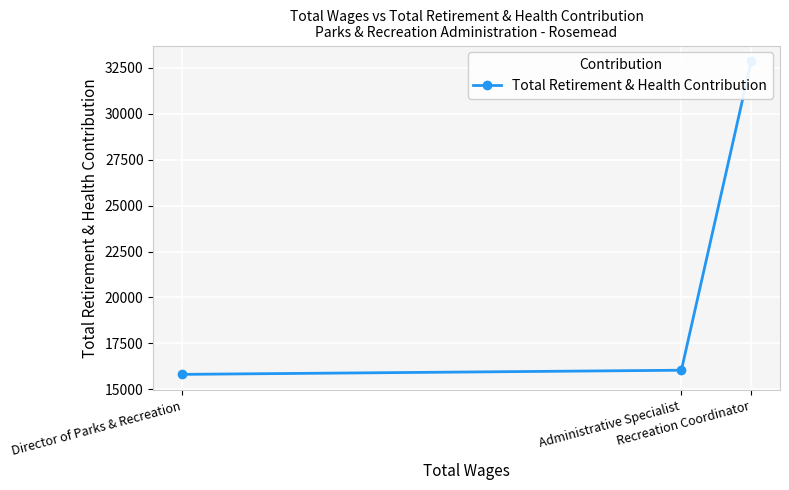

Which label corresponds to the smallest value in the chart?

Director of Parks & Recreation